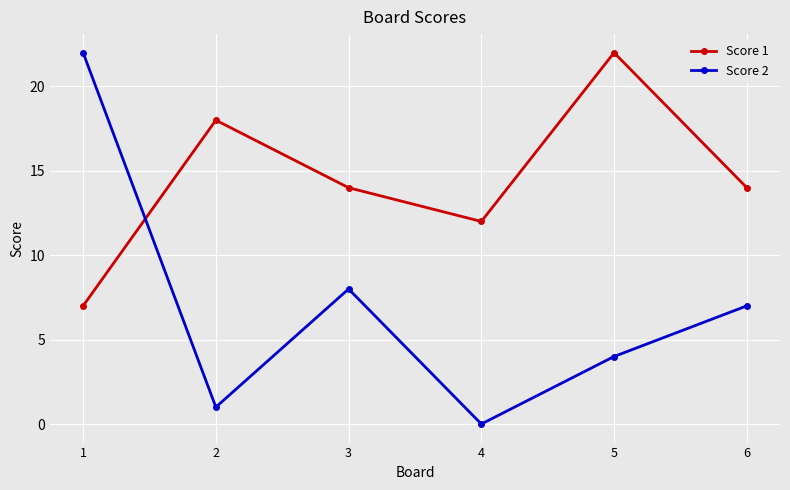

Is the value of Score 1 at 4 greater than the value of Score 2 at 2?

Yes